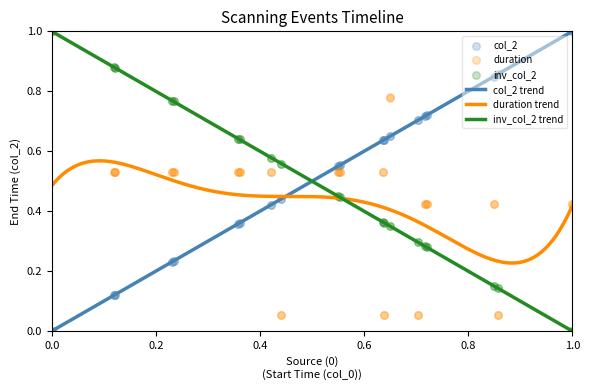

Is the value of col_0 at 13 greater than the value of col_2 at 0.6?

No